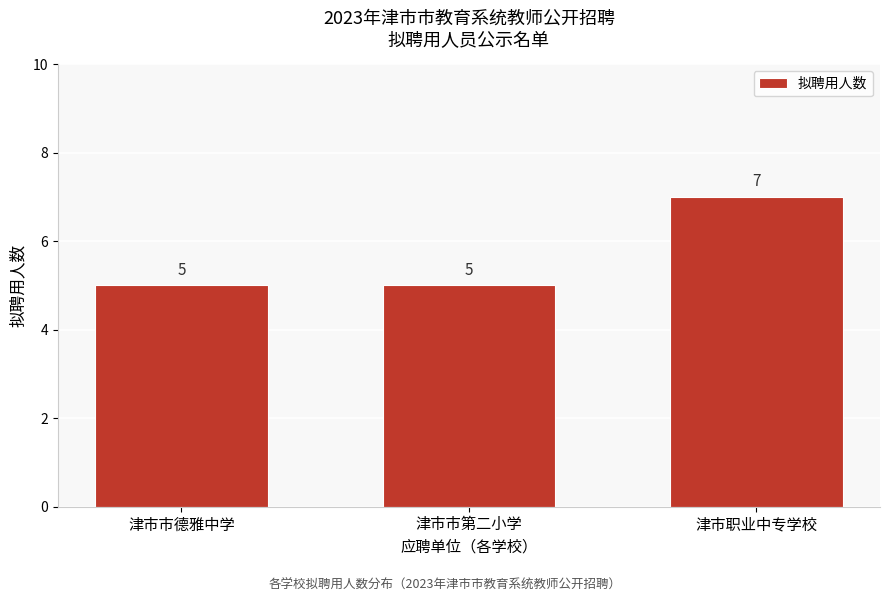

Reading right to left, extract all data points from this chart.

津市职业中专学校=7	津市市第二小学=5	津市市德雅中学=5